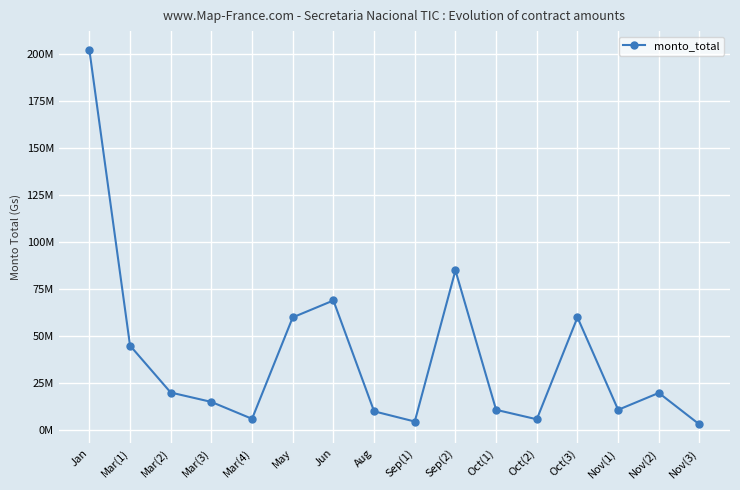

Does the chart display data point markers on the line(s)?

Yes